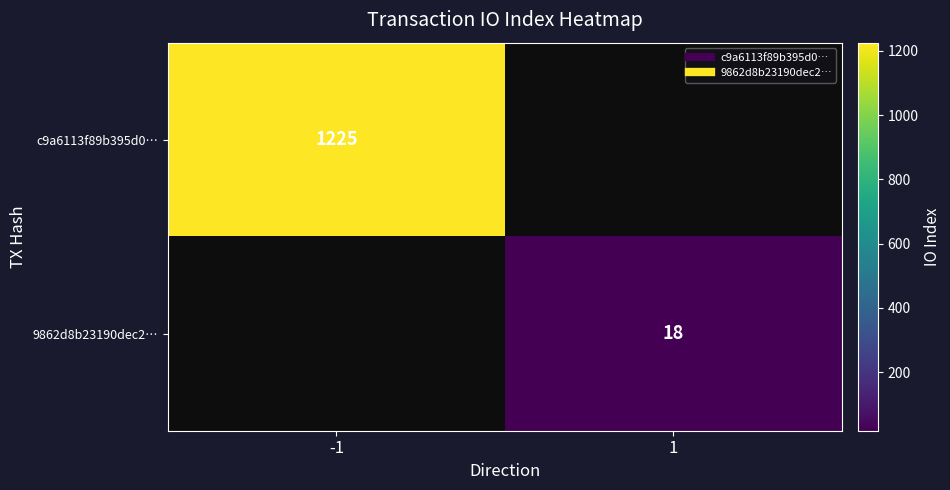

Which series has the widest spread of values?

c9a6113f89b395d0…